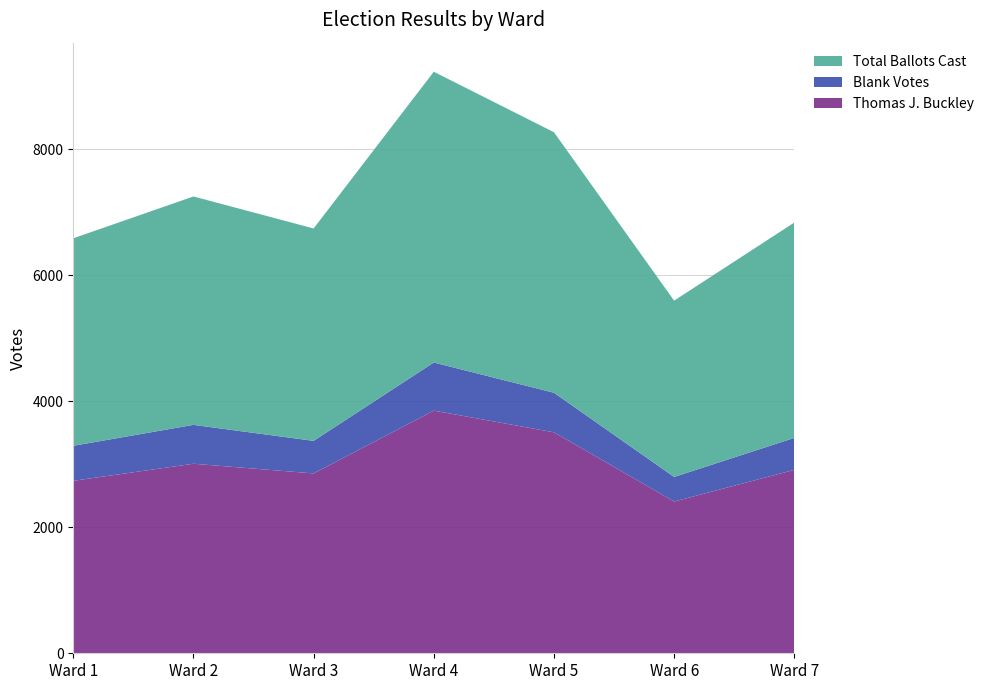

Reading left to right, what are all the values shown in this chart?

Thomas J. Buckley: Ward 1=2738	Ward 2=3009	Ward 3=2855	Ward 4=3852	Ward 5=3508	Ward 6=2409	Ward 7=2912
Blank Votes: Ward 1=556	Ward 2=617	Ward 3=517	Ward 4=764	Ward 5=628	Ward 6=390	Ward 7=507
Total Ballots Cast: Ward 1=3294	Ward 2=3626	Ward 3=3372	Ward 4=4616	Ward 5=4136	Ward 6=2799	Ward 7=3419